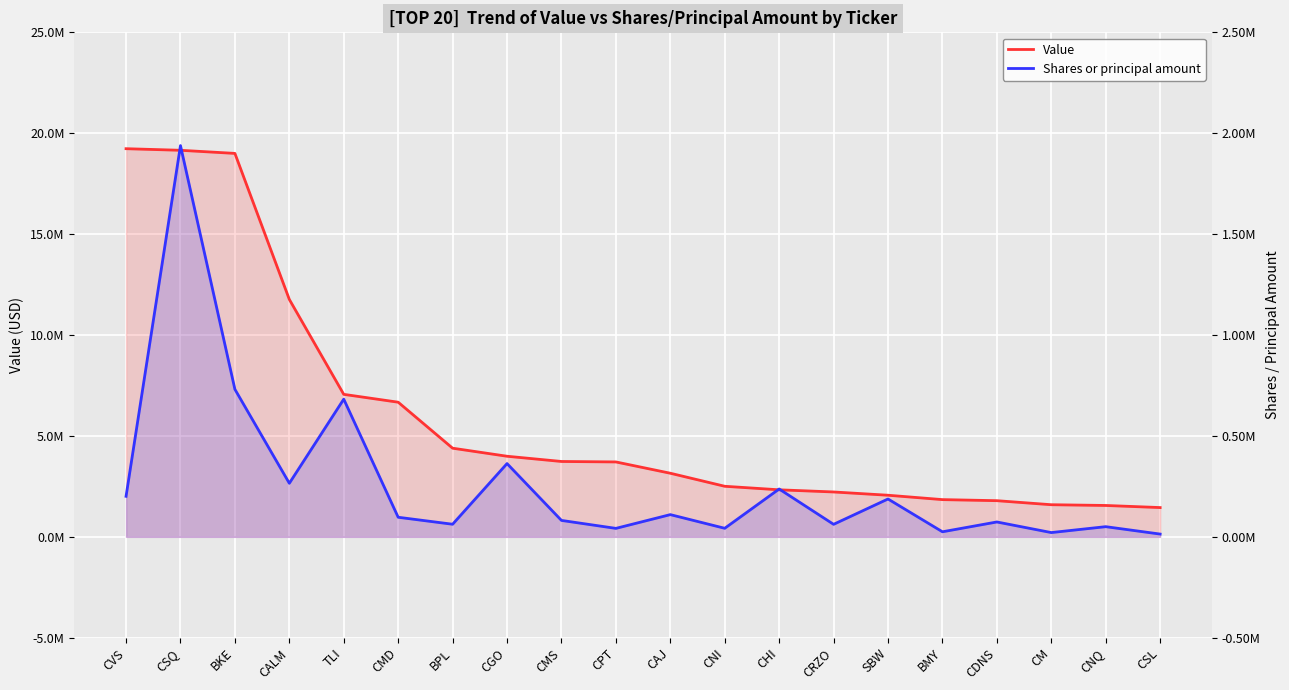

The Value series shows 1451000 at CSL. True or false?

True